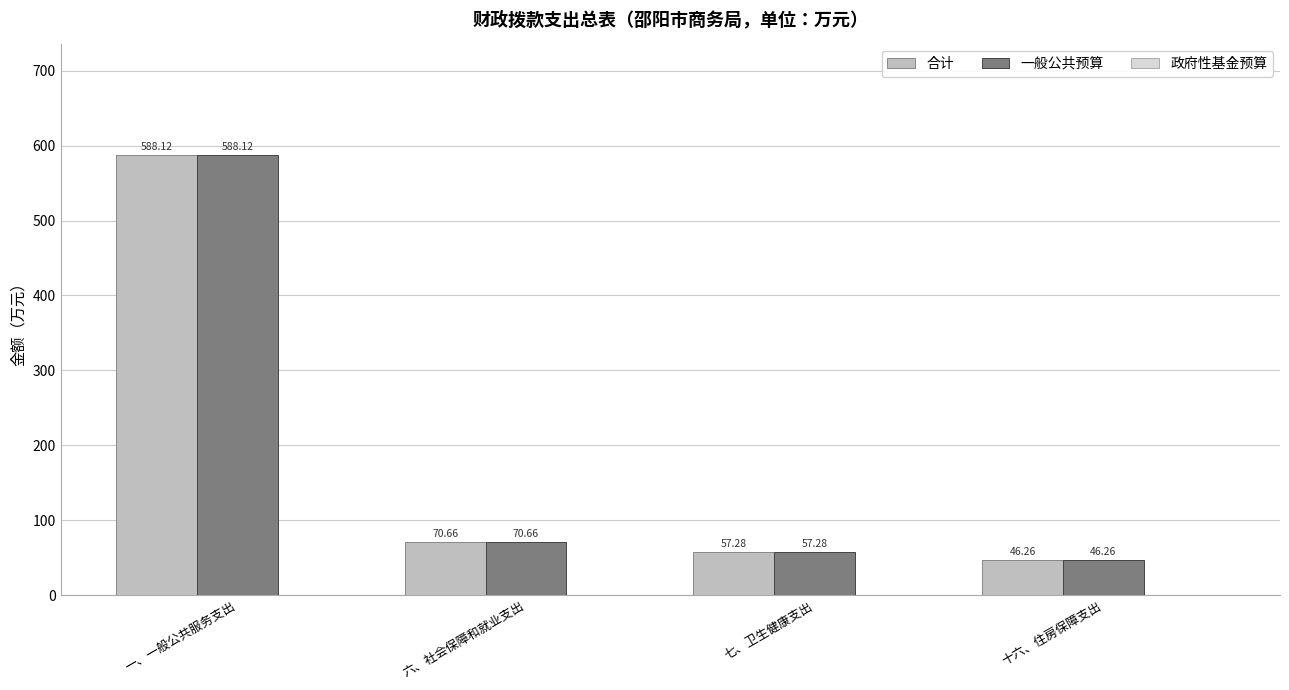

Read the 合计 value at 七、卫生健康支出.

57.3